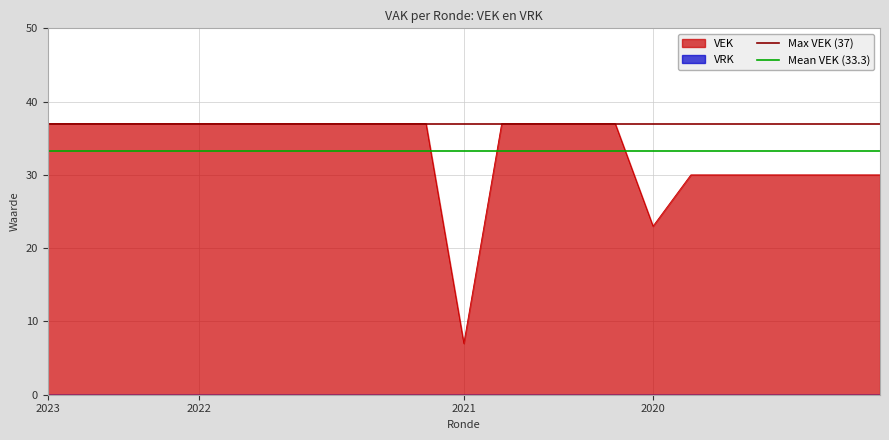

At which label does VEK reach its minimum?

2021